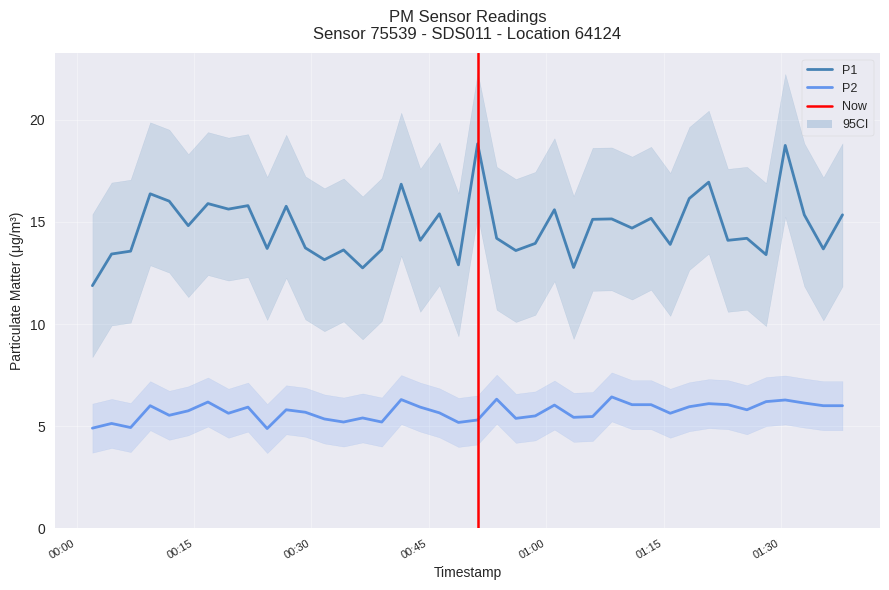

In P1, how many points are lower than both neighbors (excluding endpoints)?

14